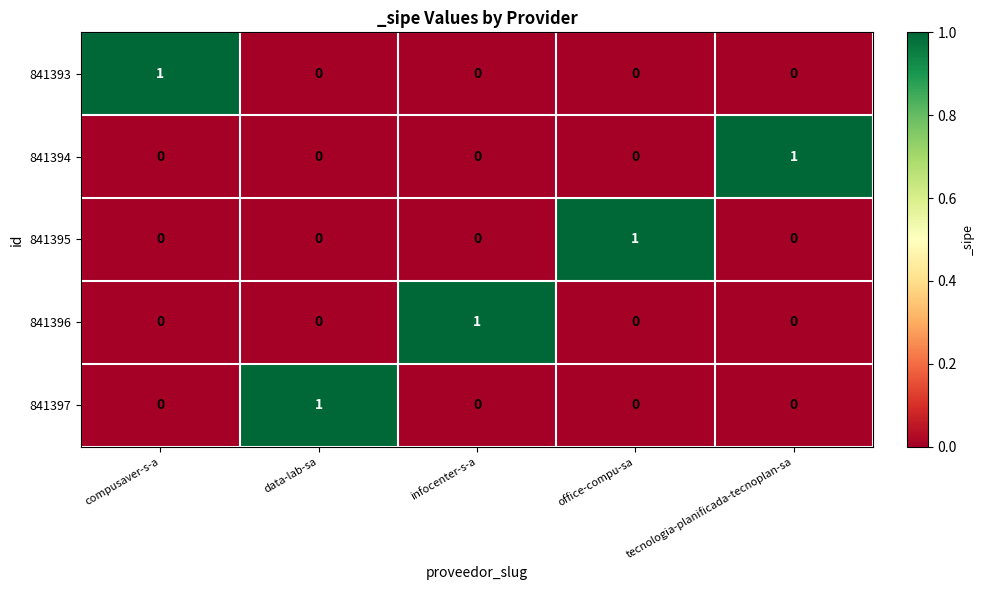

True or false: 841393 has a value of 0 at infocenter-s-a.

True